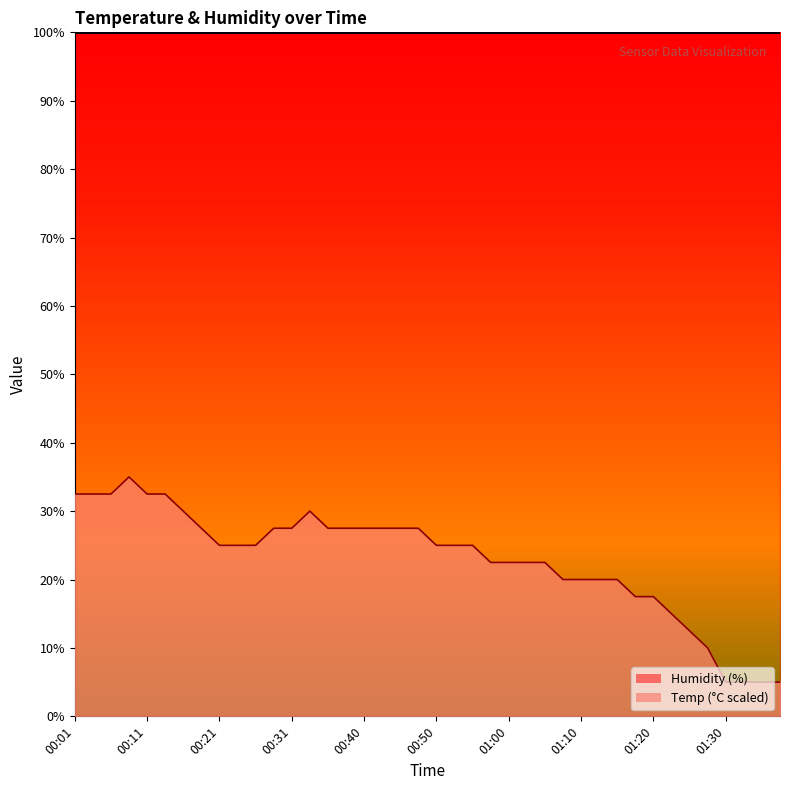

How many values are below 25?

17